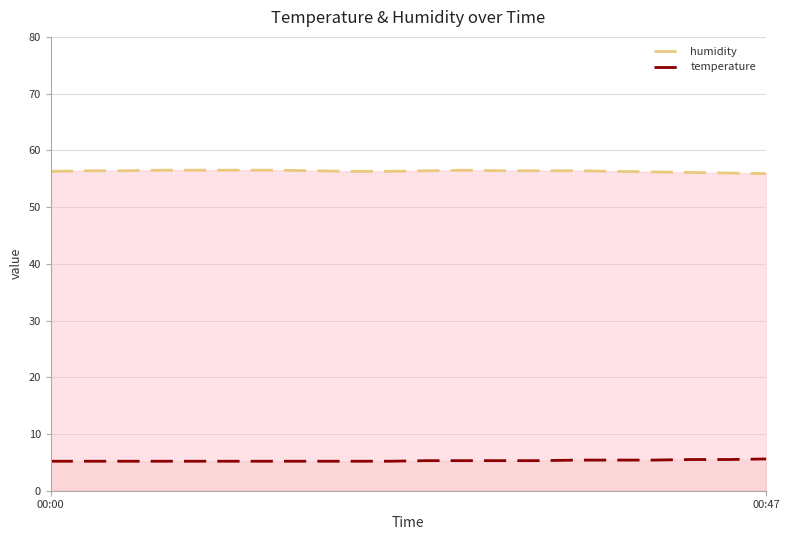

The temperature series shows 5.3 at 12. True or false?

True